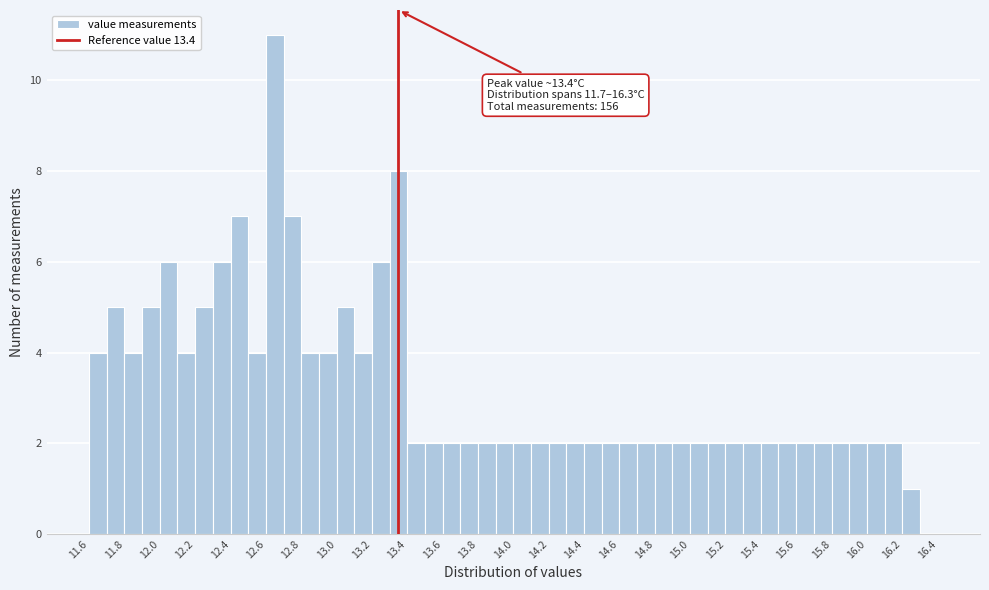

Over which range of the x-axis is the bar tallest?

12.65 to 12.75